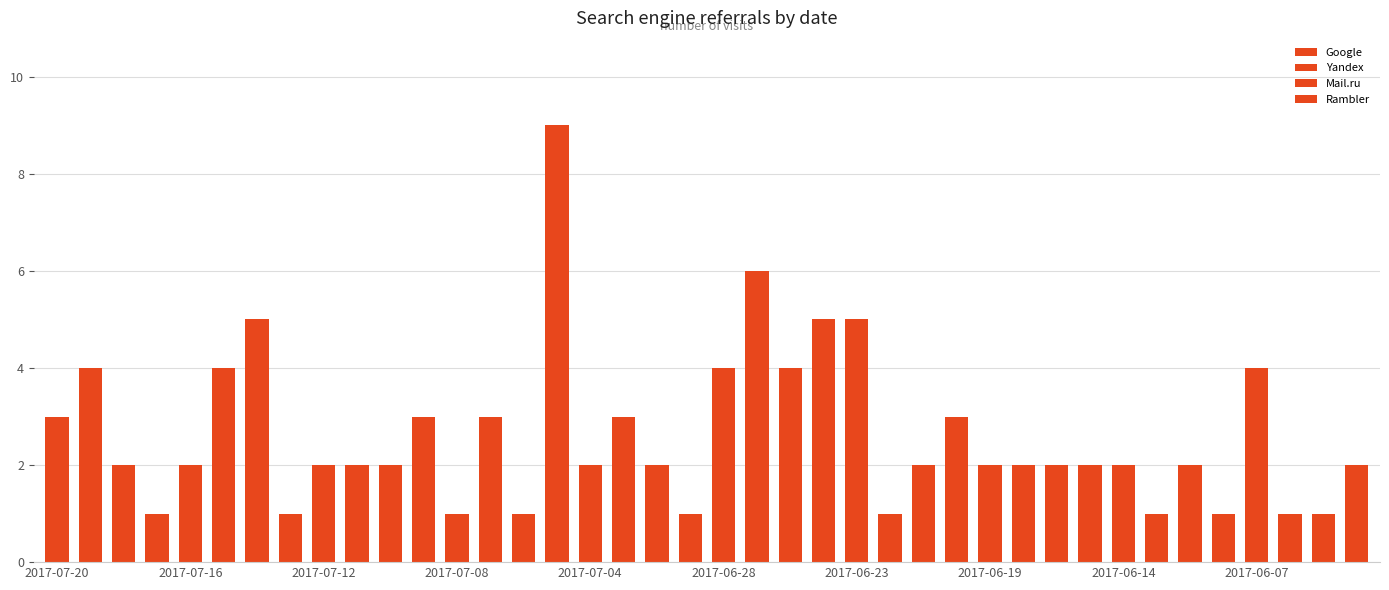

Count the number of data series in this chart.

4